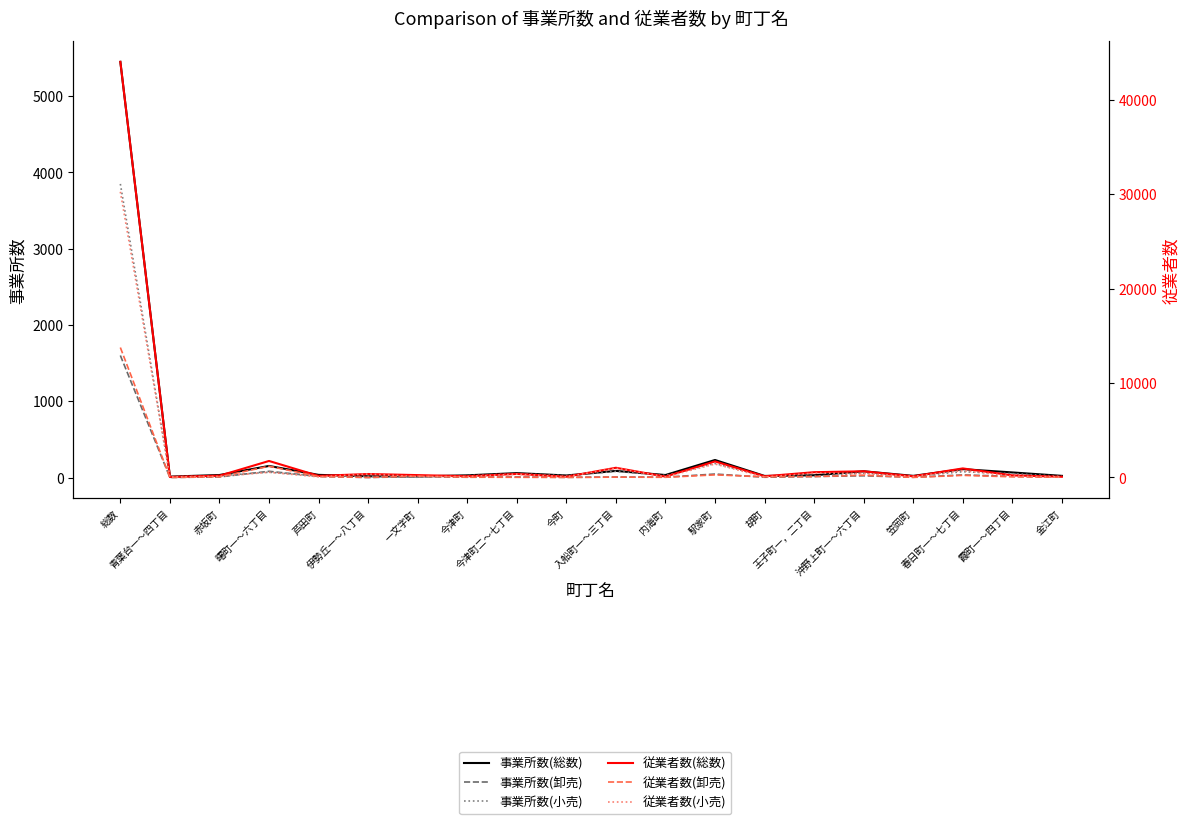

What are all the series names shown in the legend?

事業所数(総数), 事業所数(卸売), 事業所数(小売), 従業者数(総数), 従業者数(卸売), 従業者数(小売)